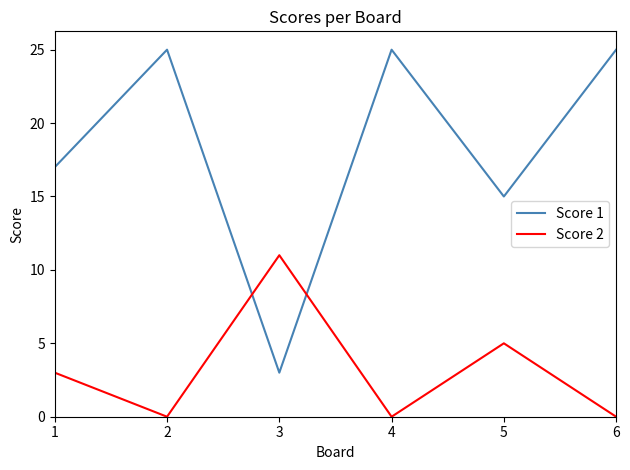

Does the chart have visible grid lines?

No